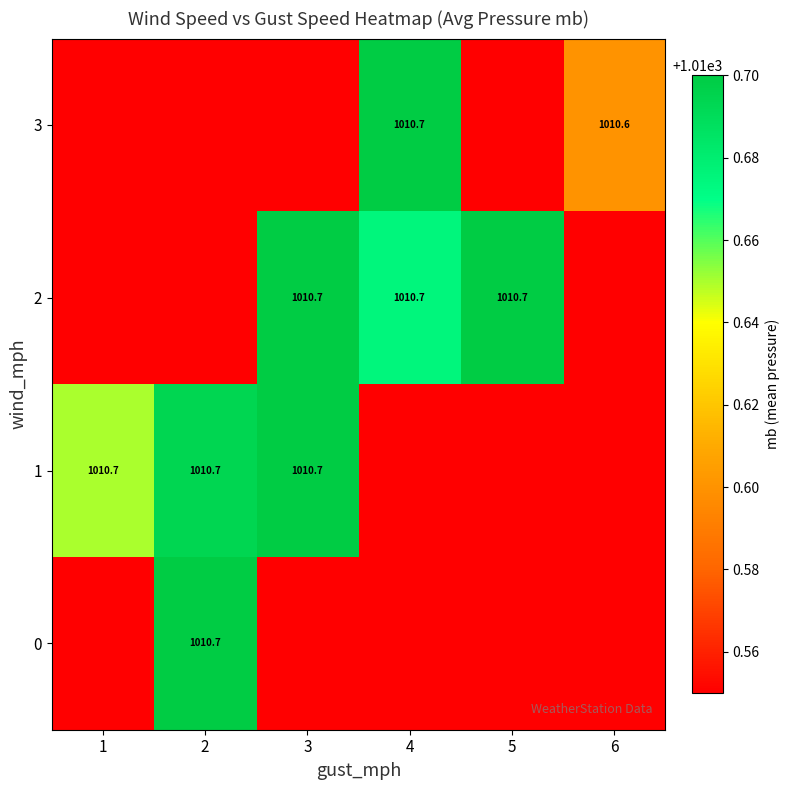

At how many categories does at least one series exceed 1010?

6